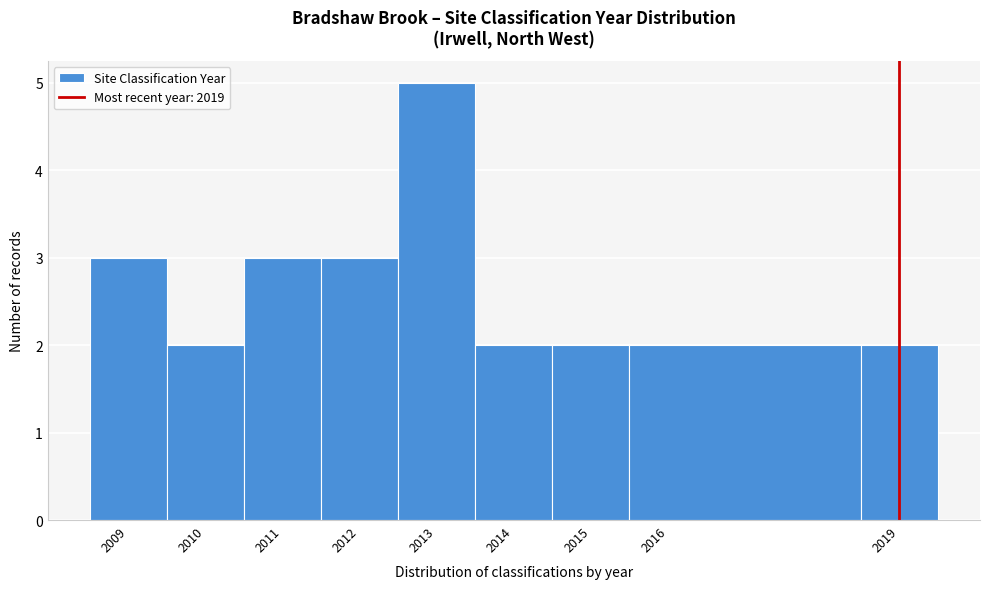

Which range on the x-axis has the tallest bar?

2012.5 to 2013.5